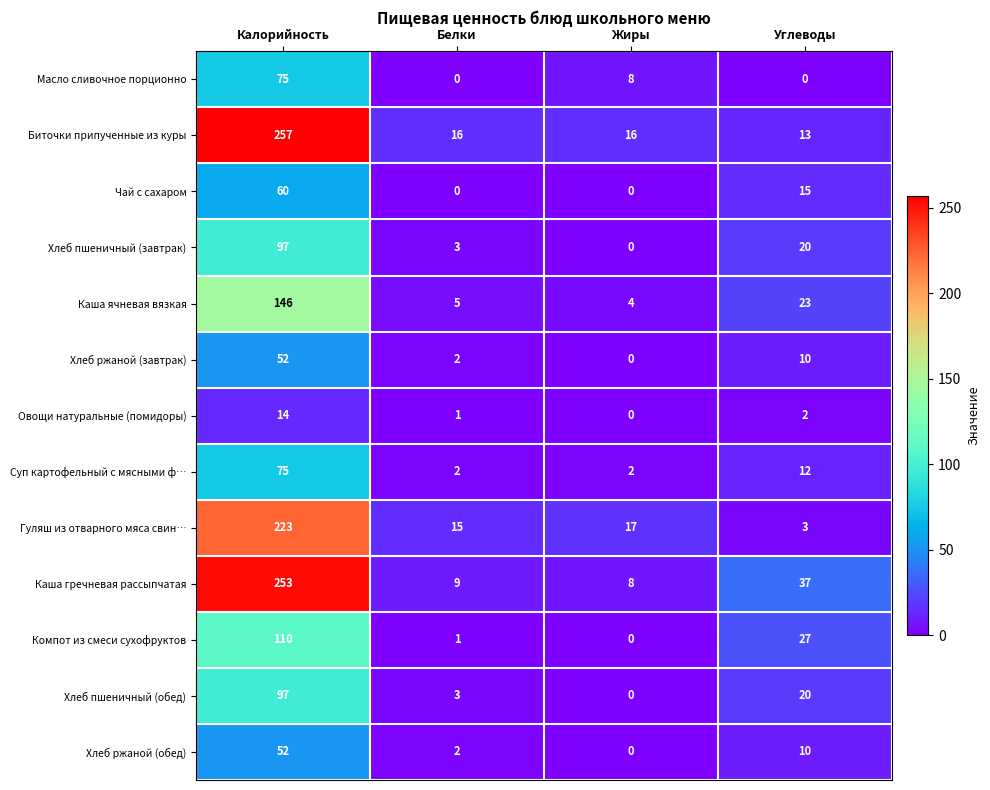

At which label does Масло сливочное порционно first exceed 8?

Калорийность